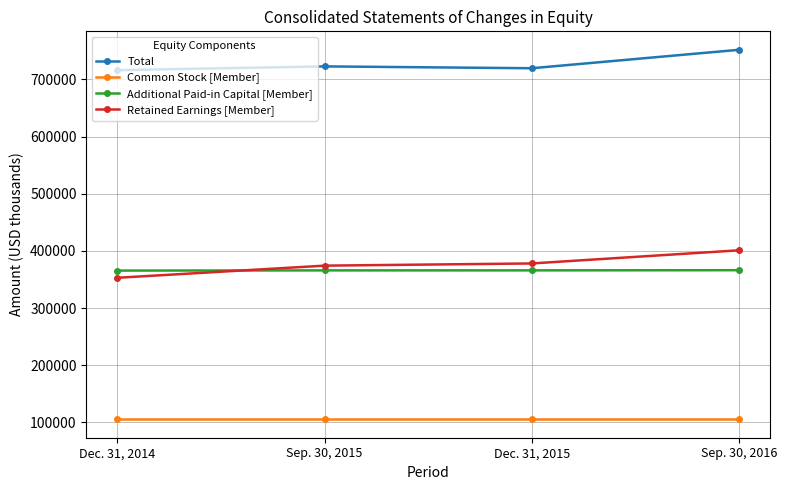

At which category is the sum across all series the highest?

Sep. 30, 2016